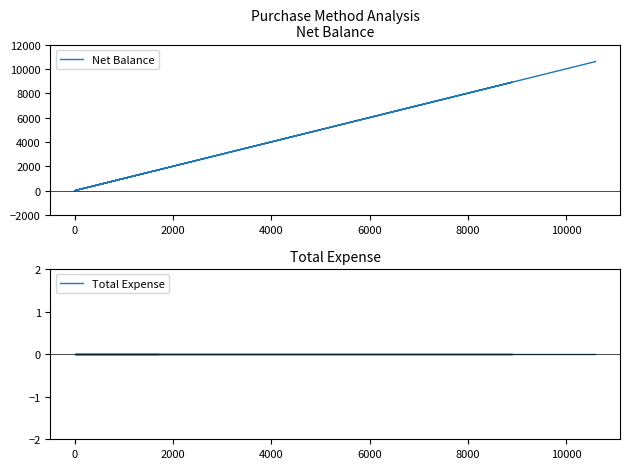

Reading left to right, transcribe all the data shown in this chart.

Net Balance: 1700	0	0	8900	0	10600
Total Expense: 0	0	0	0	0	0